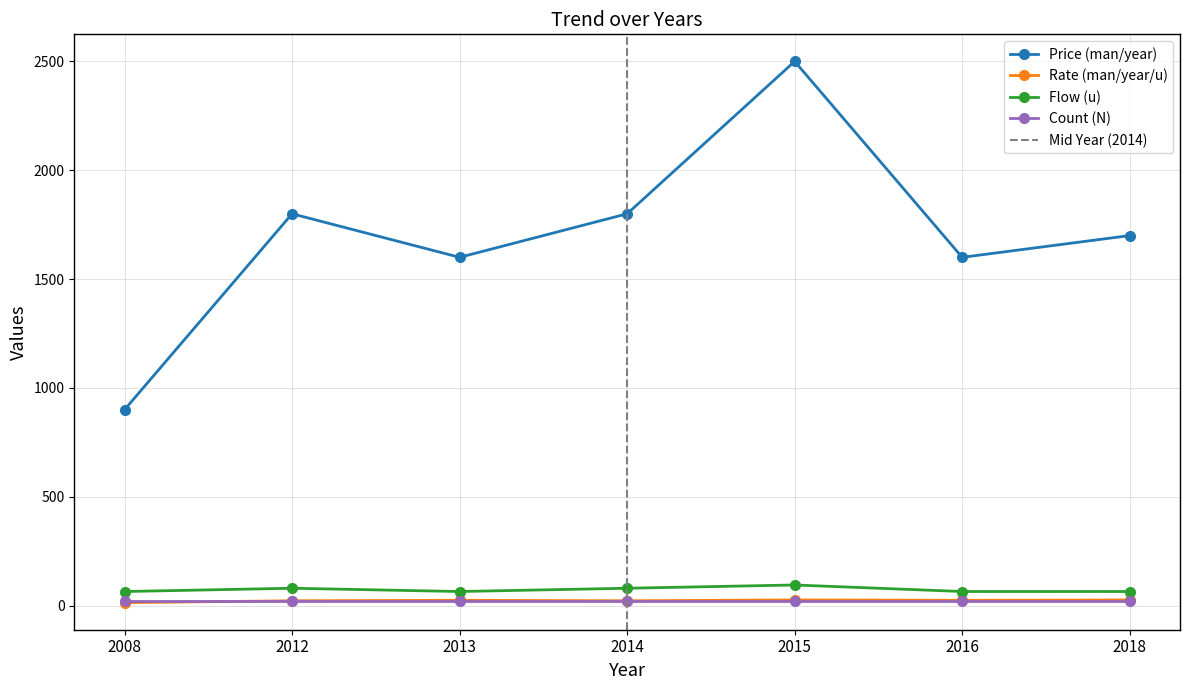

What is the average value of the Rate (man/year/u) series?

22.9